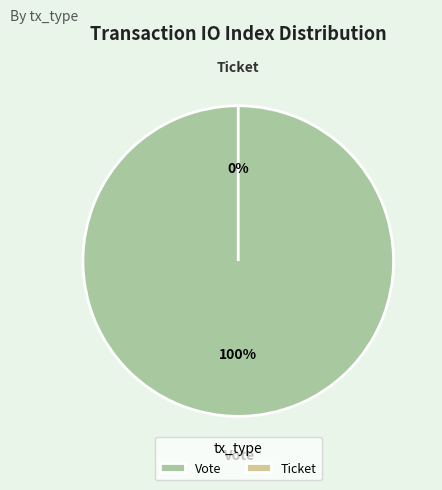

Do Ticket and Vote together represent more than half of the pie?

Yes